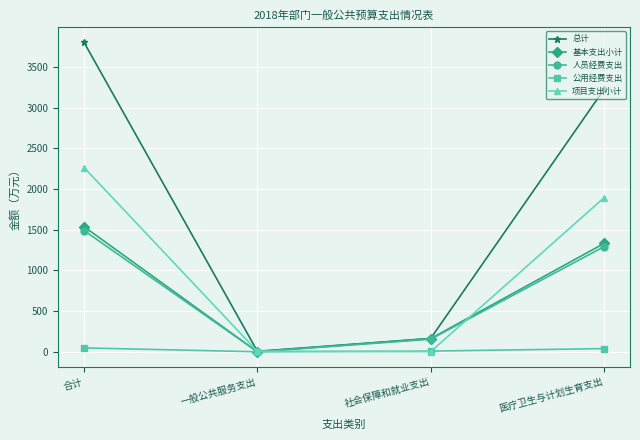

What is the greatest value displayed?

3802.1